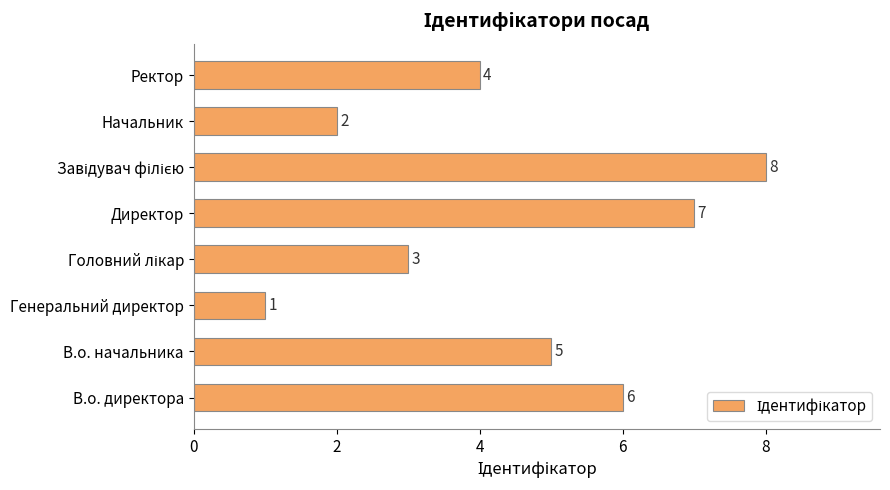

At which label is the value closest to 4?

Ректор